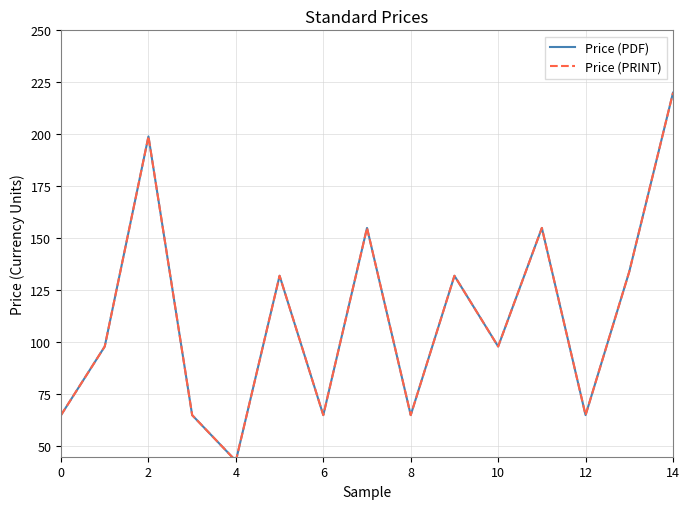

Which series has the widest spread of values?

Price (PDF)